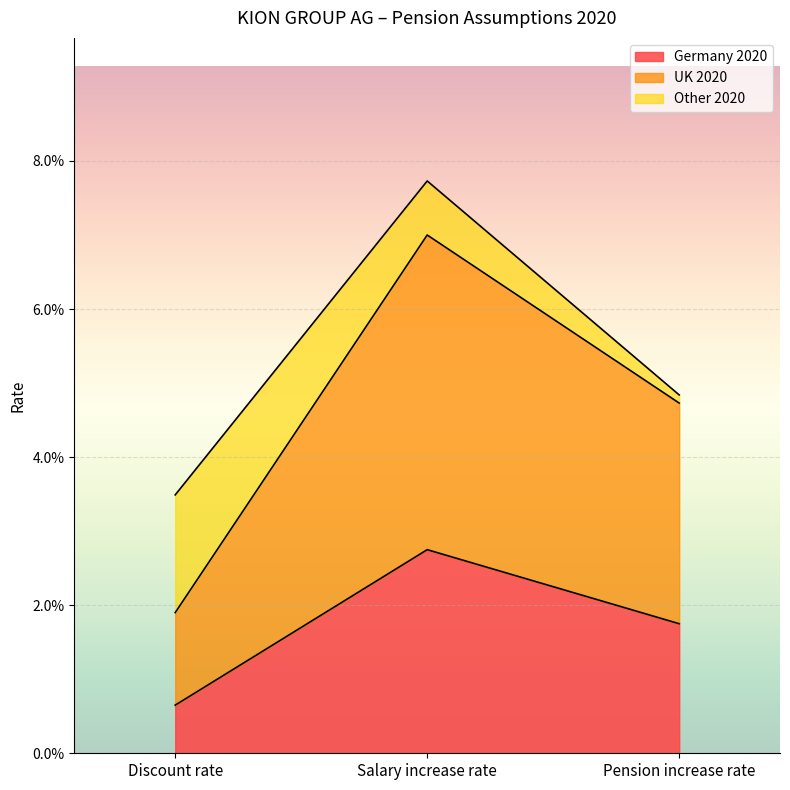

Which series changed the most between Discount rate and Salary increase rate?

UK 2020